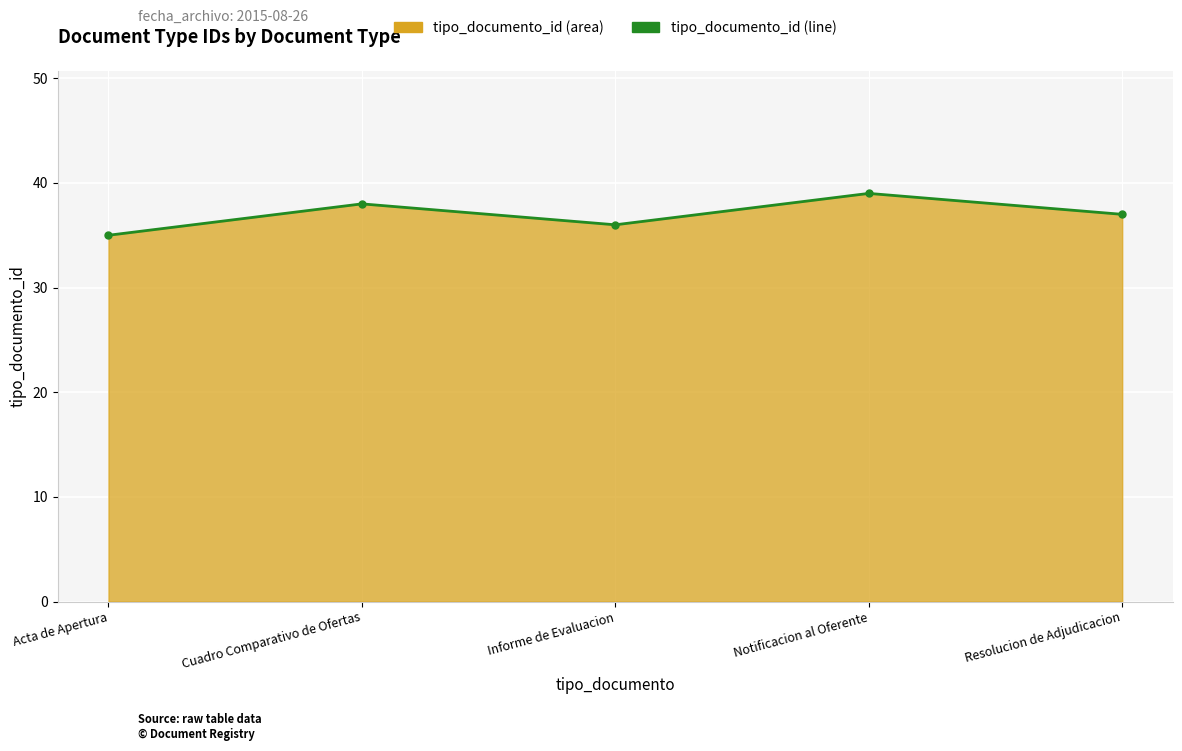

How many points are higher than both their immediate neighbors (excluding endpoints)?

2